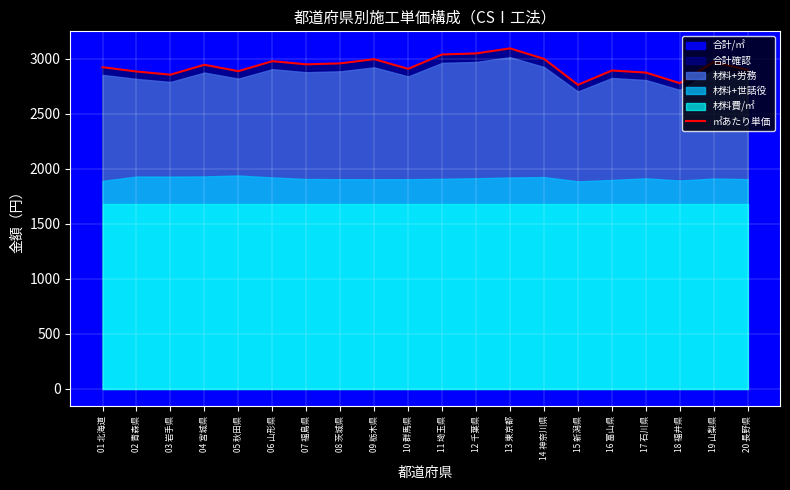

The value at 14 神奈川県 is 4496. True or false?

False